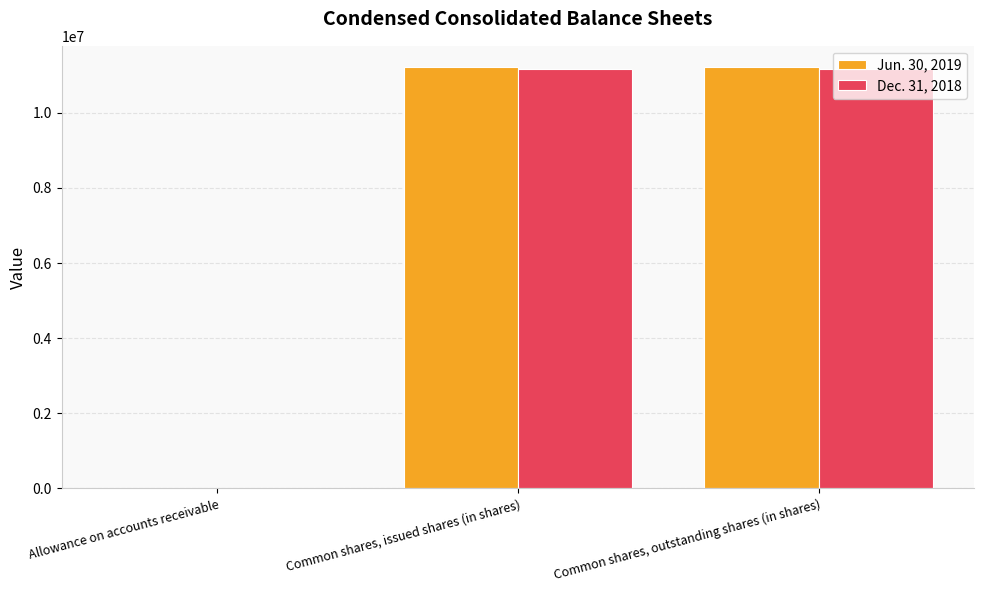

The Dec. 31, 2018 series shows 11160377 at Common shares, issued shares (in shares). True or false?

True